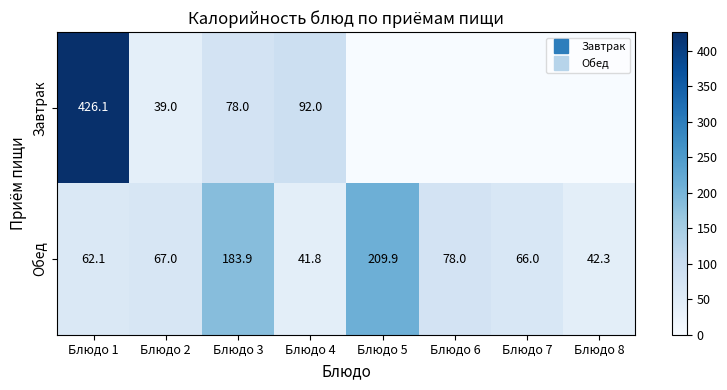

At which category is the sum across all series the highest?

Блюдо 1